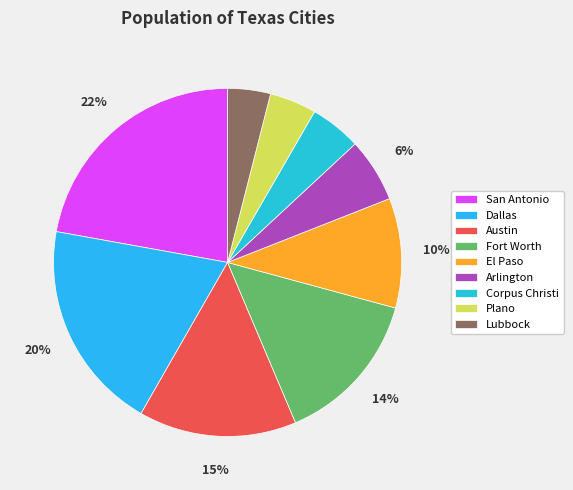

Combined, do Fort Worth and El Paso account for over 50%?

No